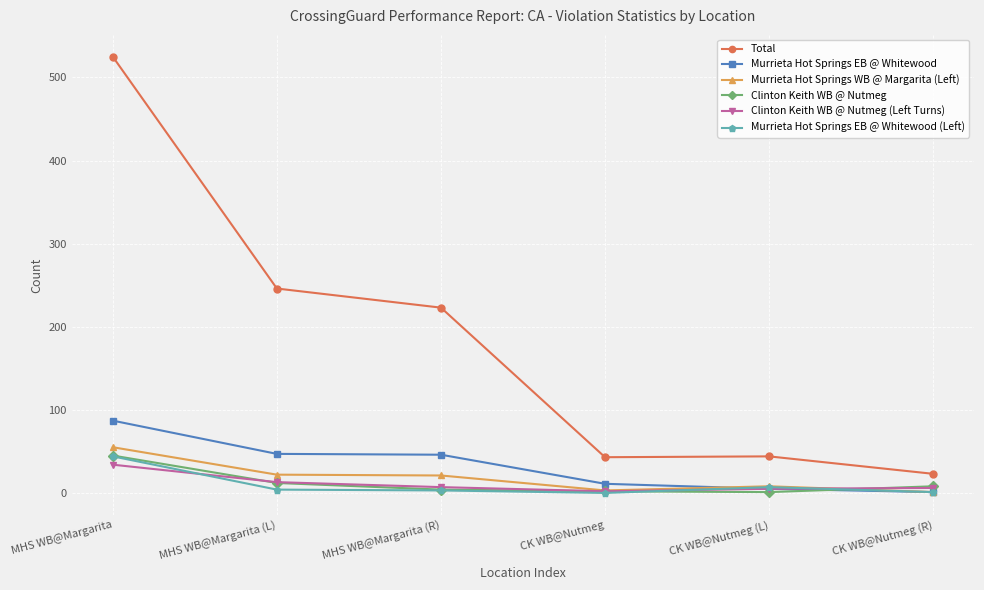

What is the greatest value displayed?

525